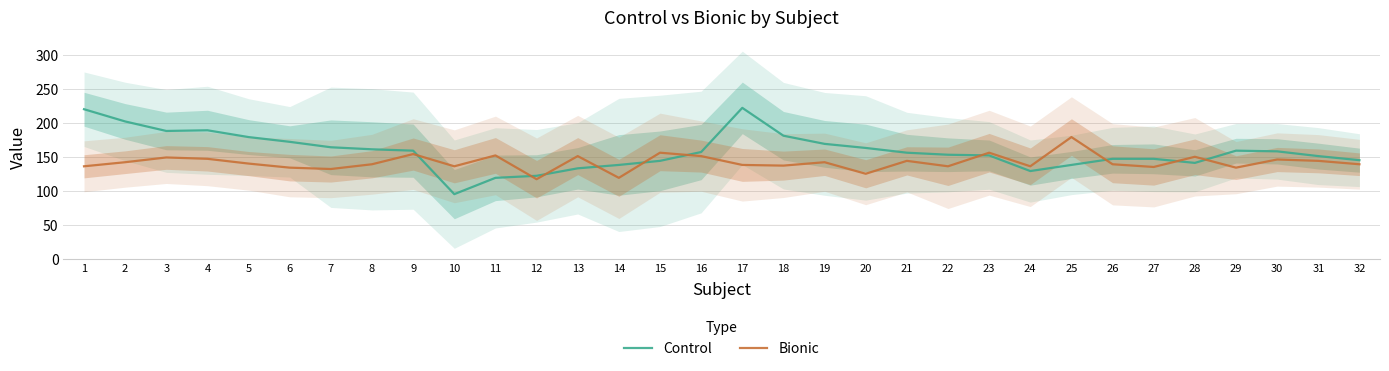

Between 17 and 27, which is larger?

17